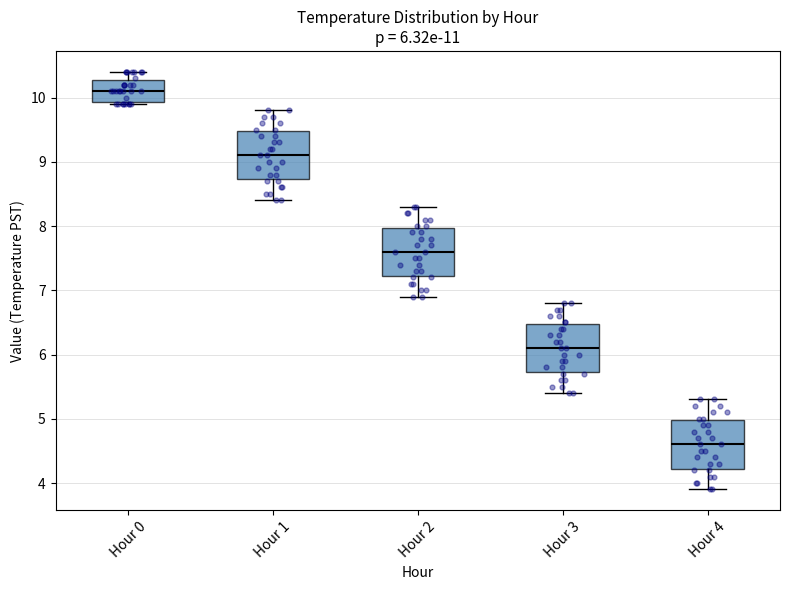

Which box's median line is the lowest?

Hour 4